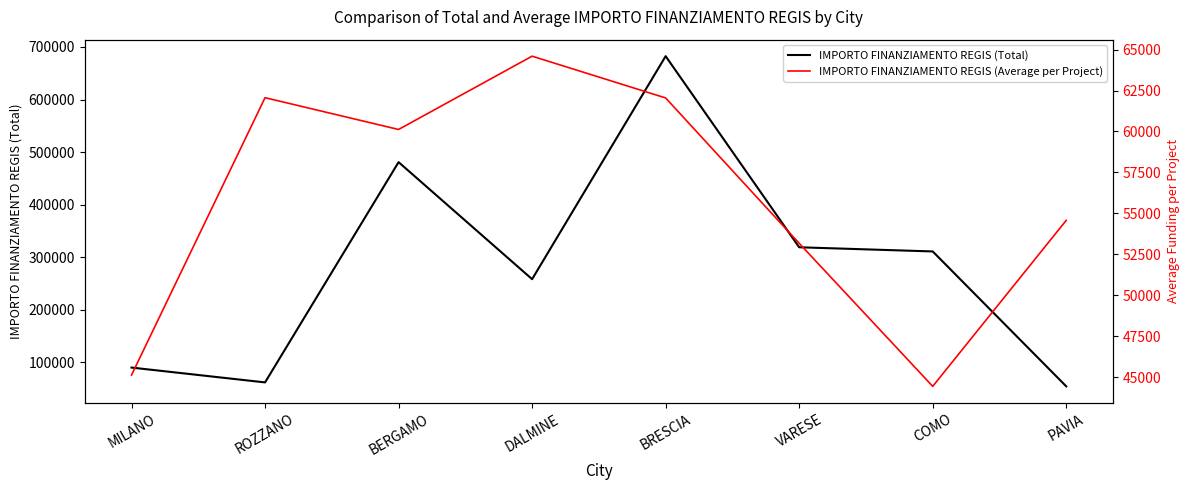

What value does the IMPORTO FINANZIAMENTO REGIS (Total) series have at COMO?

311136.4